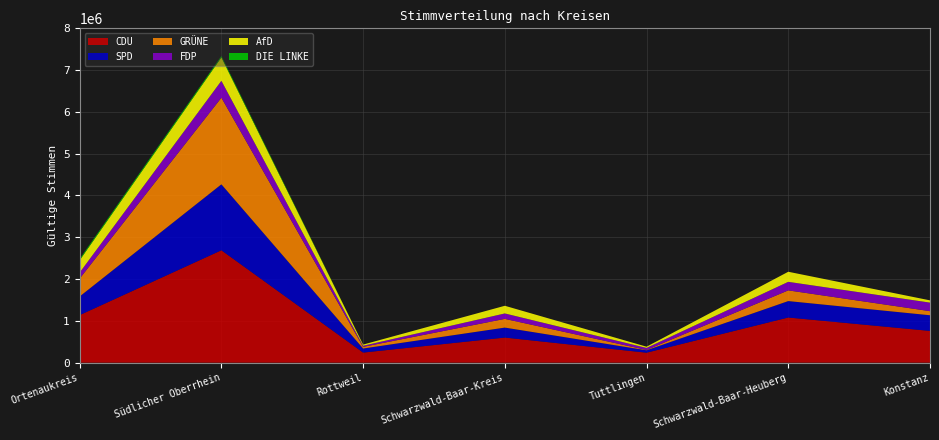

Reading right to left, list all the values displayed in this chart.

CDU: Konstanz=759608	Schwarzwald-Baar-Heuberg=1080266	Tuttlingen=238576	Schwarzwald-Baar-Kreis=600583	Rottweil=241107	Südlicher Oberrhein=2689117	Ortenaukreis=1137752
SPD: Konstanz=374754	Schwarzwald-Baar-Heuberg=393535	Tuttlingen=57460	Schwarzwald-Baar-Kreis=238545	Rottweil=97530	Südlicher Oberrhein=1578104	Ortenaukreis=446058
GRÜNE: Konstanz=97878	Schwarzwald-Baar-Heuberg=255809	Tuttlingen=8110	Schwarzwald-Baar-Kreis=208284	Rottweil=39415	Südlicher Oberrhein=2072474	Ortenaukreis=428137
FDP: Konstanz=204497	Schwarzwald-Baar-Heuberg=204322	Tuttlingen=48197	Schwarzwald-Baar-Kreis=130145	Rottweil=25980	Südlicher Oberrhein=404764	Ortenaukreis=143406
AfD: Konstanz=53947	Schwarzwald-Baar-Heuberg=241266	Tuttlingen=29419	Schwarzwald-Baar-Kreis=183491	Rottweil=28356	Südlicher Oberrhein=560842	Ortenaukreis=294263
DIE LINKE: Konstanz=0	Schwarzwald-Baar-Heuberg=0	Tuttlingen=0	Schwarzwald-Baar-Kreis=0	Rottweil=0	Südlicher Oberrhein=33058	Ortenaukreis=33058